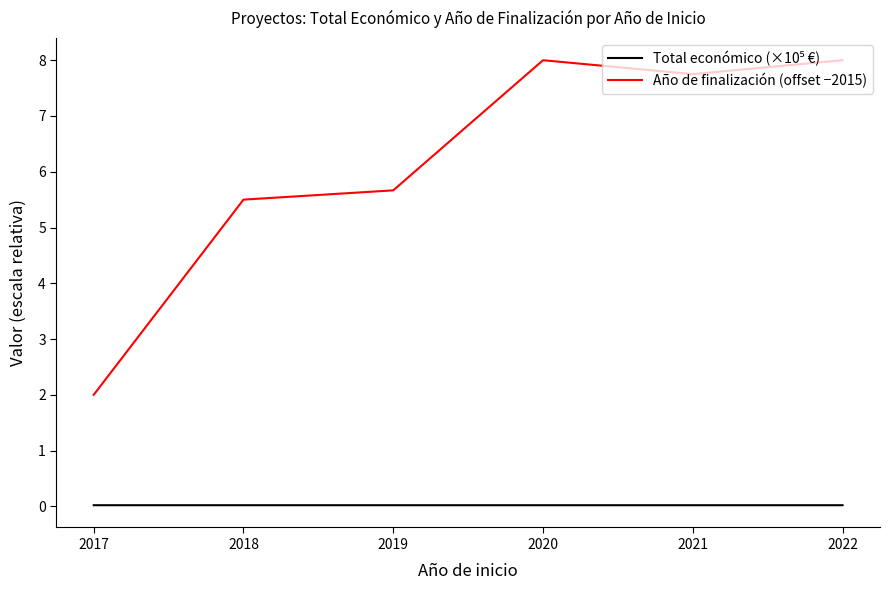

At which label does Año de finalización (offset −2015) first exceed 7?

2020